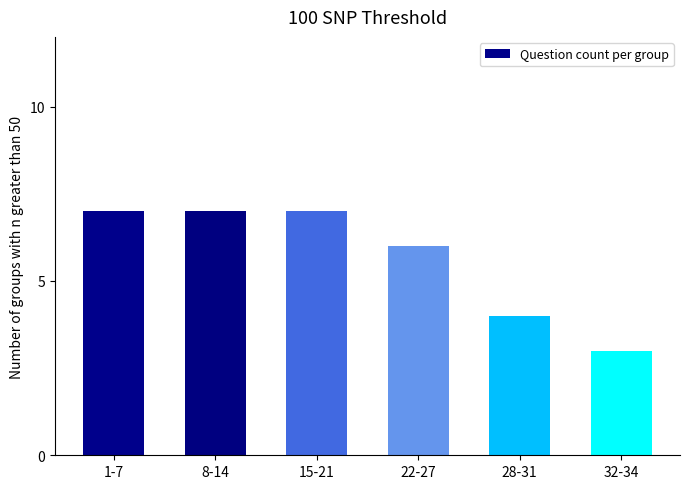

Reading right to left, list all the values displayed in this chart.

3	4	6	7	7	7